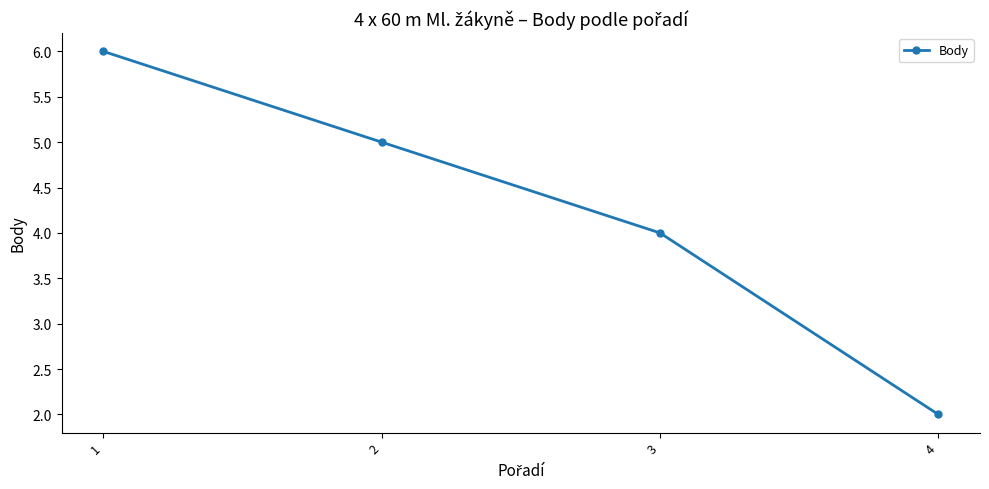

How many series are shown in this chart?

1